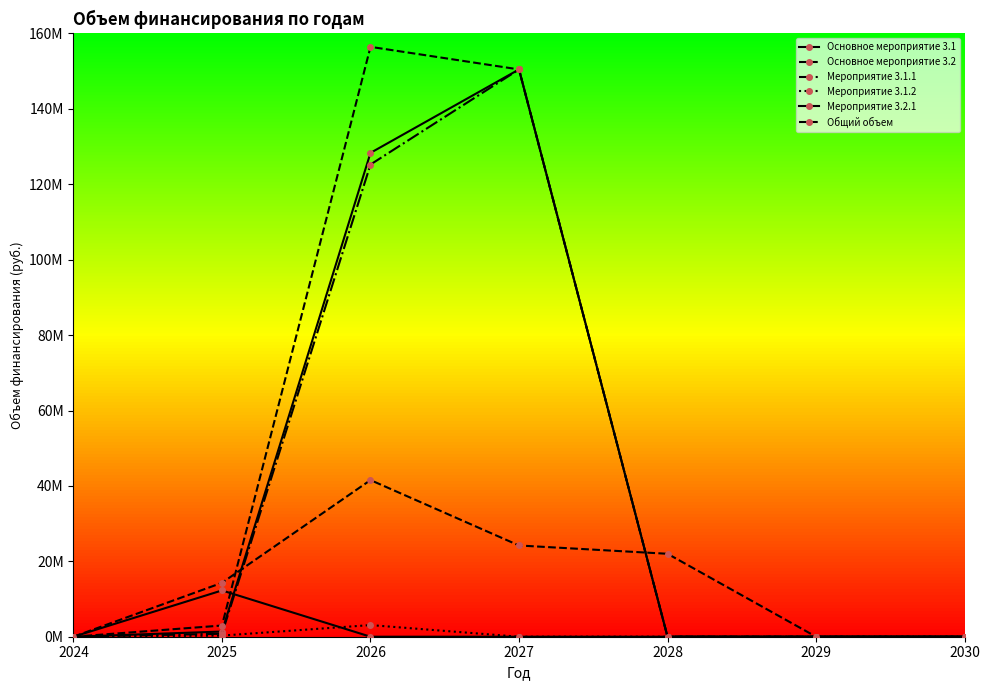

How many times do Основное мероприятие 3.1 and Мероприятие 3.2.1 cross each other?

1